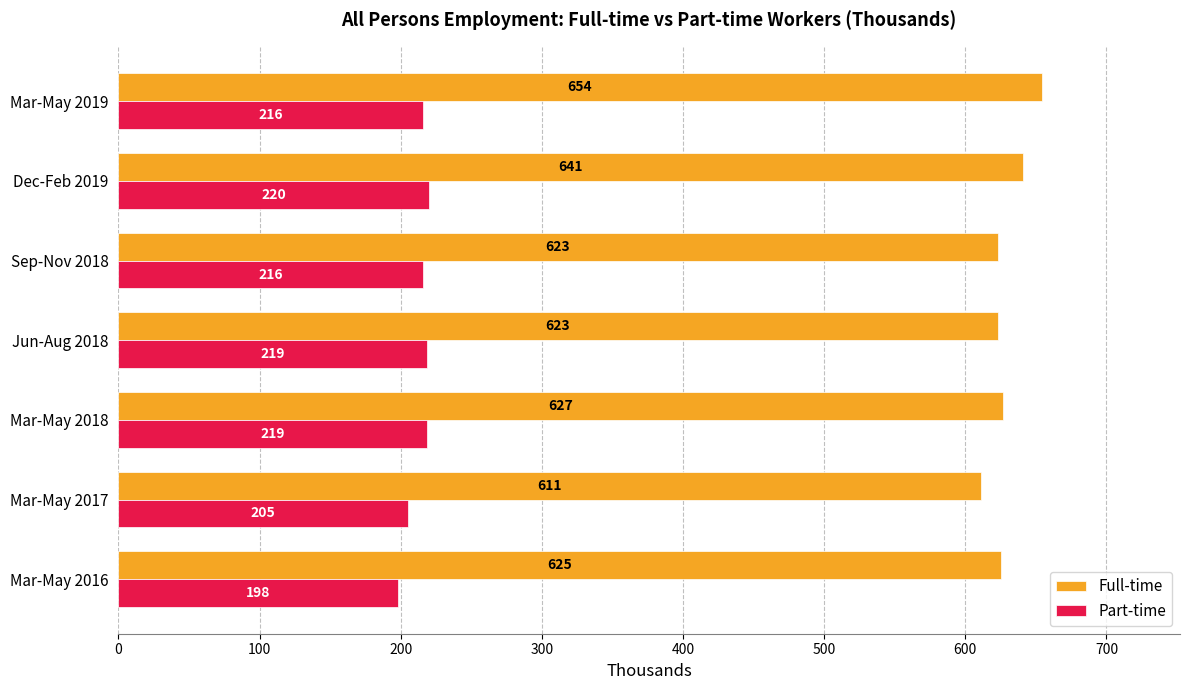

What is the minimum value shown in the chart?

198